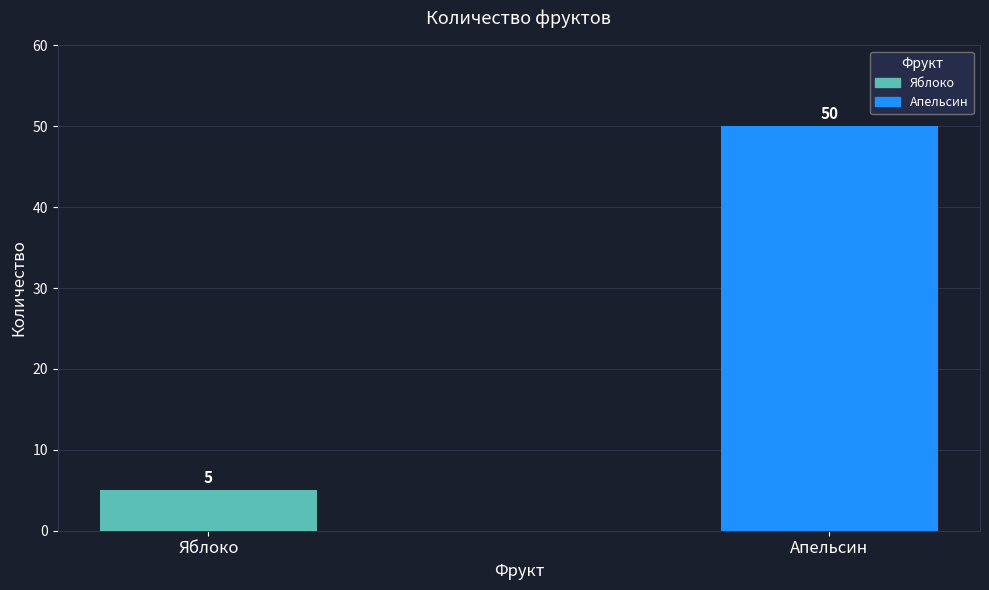

Which has a higher value, Апельсин or Яблоко?

Апельсин